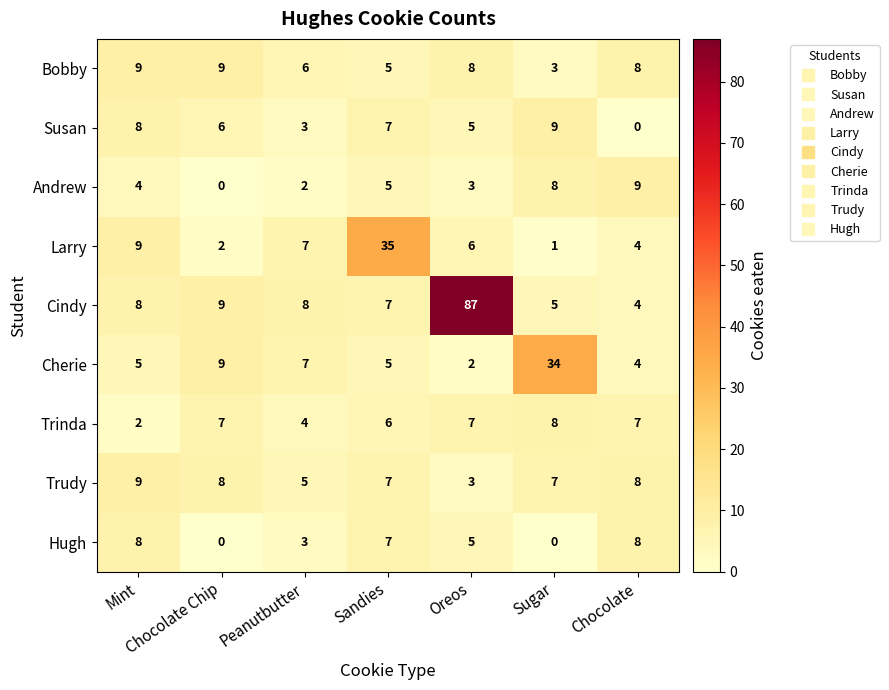

Rank the categories by Larry value from highest to lowest.

Sandies, Mint, Peanutbutter, Oreos, Chocolate, Chocolate Chip, Sugar